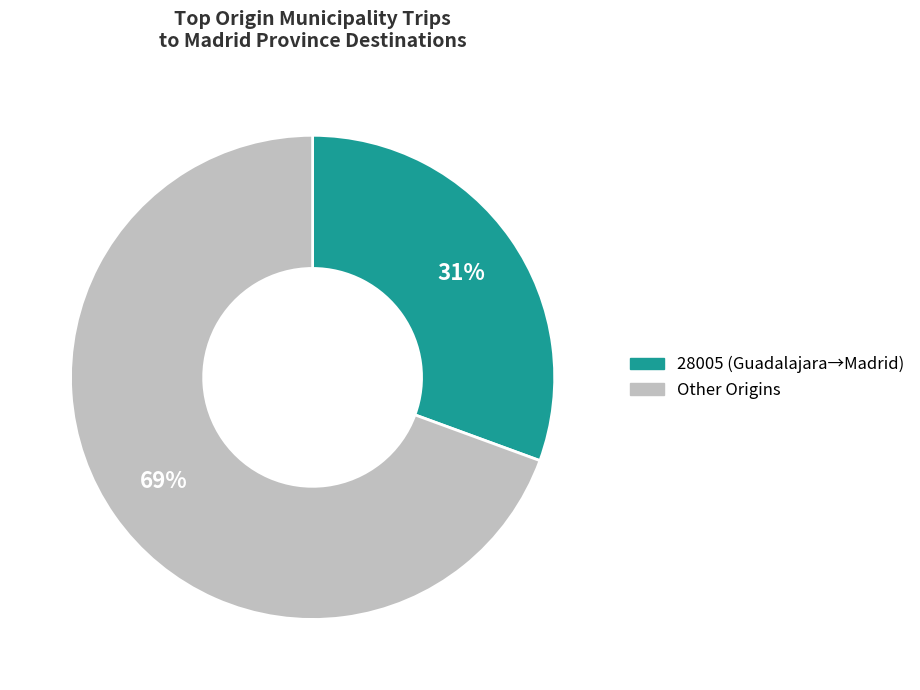

To the nearest percent, what is the average slice percentage?

50%